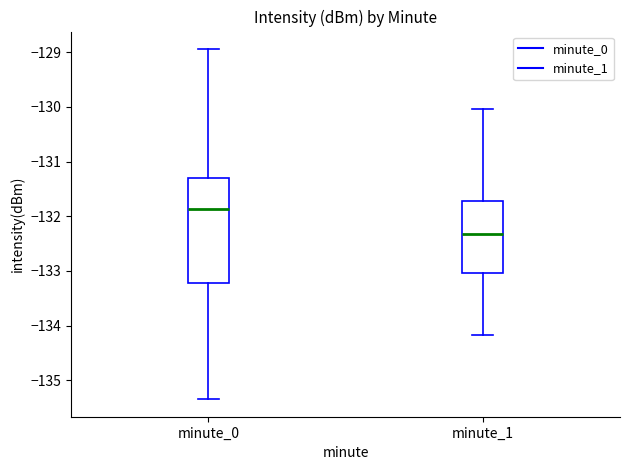

Which box's median line is the lowest?

minute_1